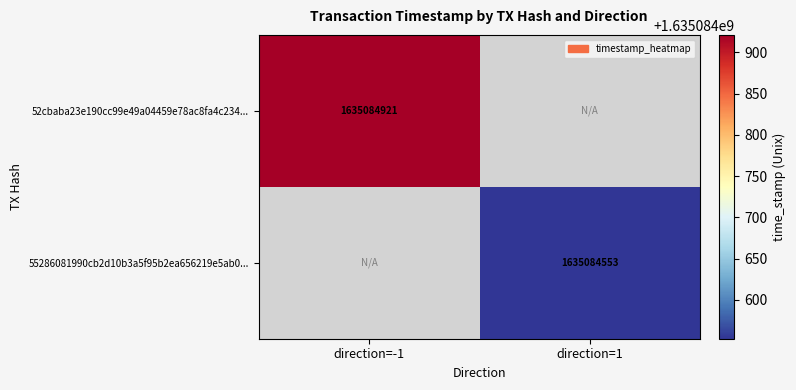

The value of 55286081990cb2d10b3a5f95b2ea656219e5ab0... at direction=1 is 2381000166. True or false?

False